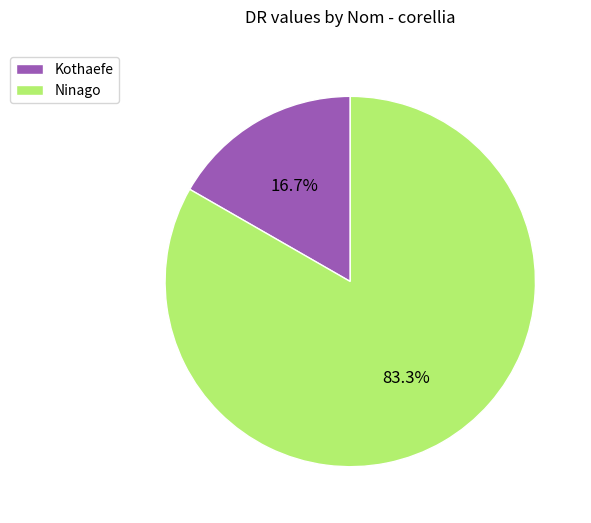

Rank the categories by value from lowest to highest.

Kothaefe, Ninago